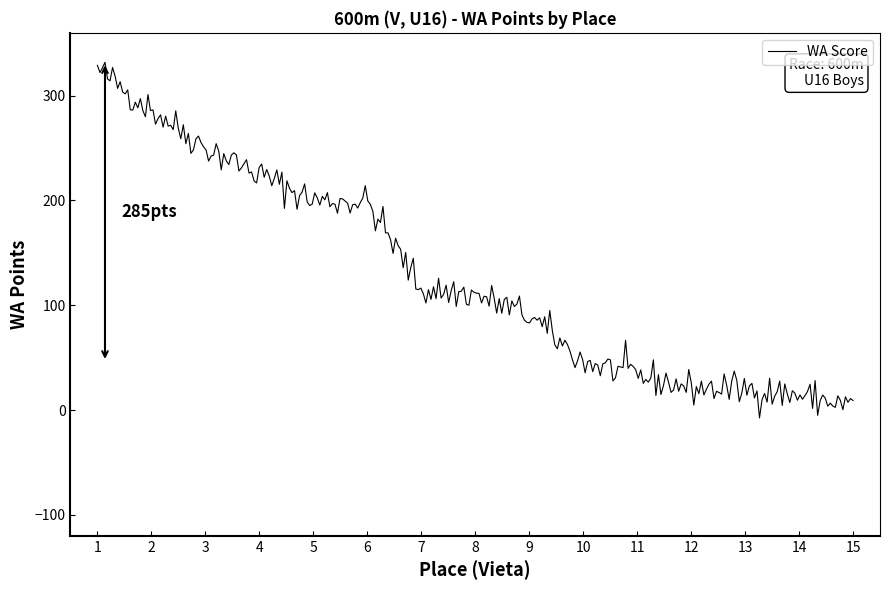

What is the difference between the maximum and minimum values?

339.4